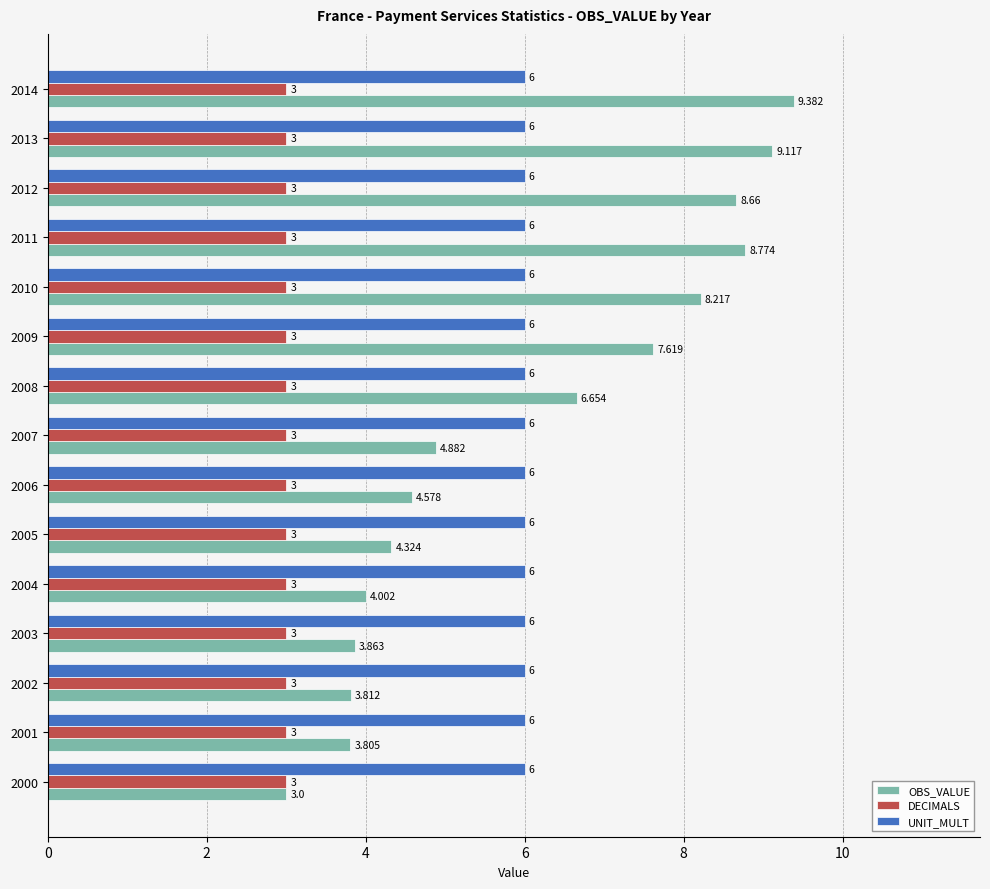

Is the value of UNIT_MULT at 2010 greater than the value of DECIMALS at 2007?

Yes